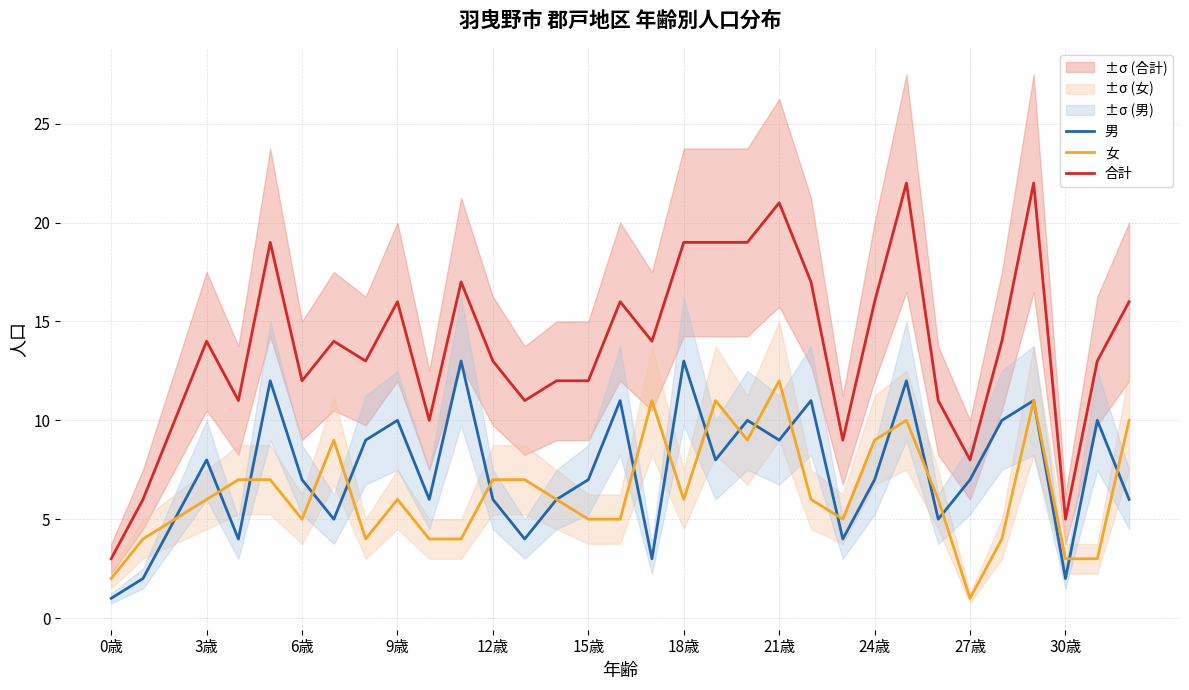

What is the maximum value for 女?

12